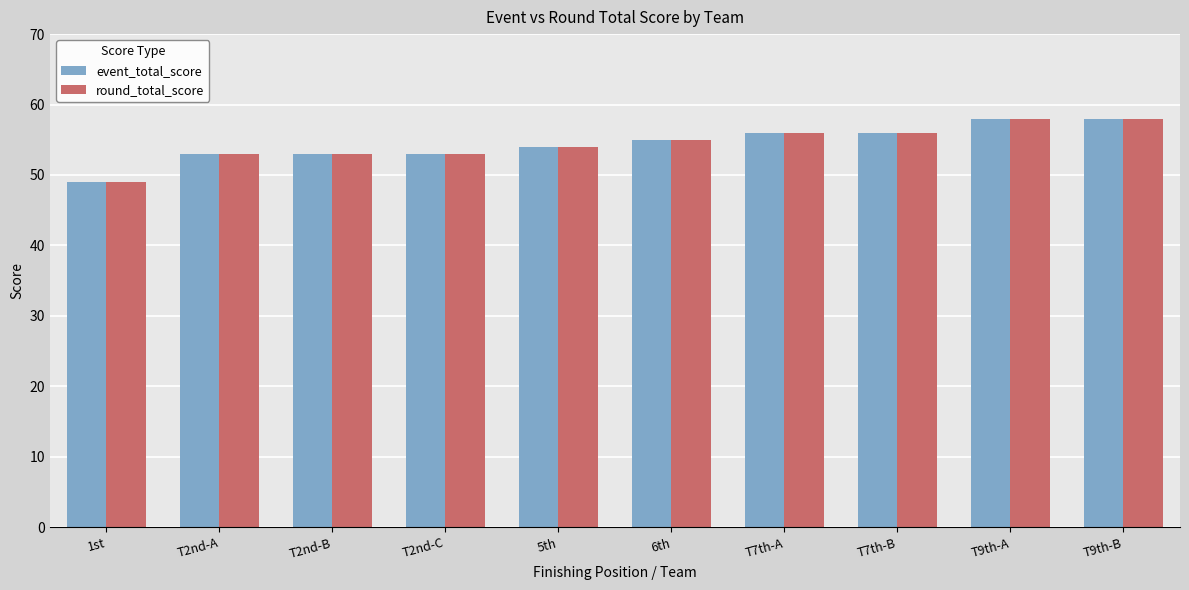

What is the sum of the event_total_score values at T2nd-B and T7th-B?

109